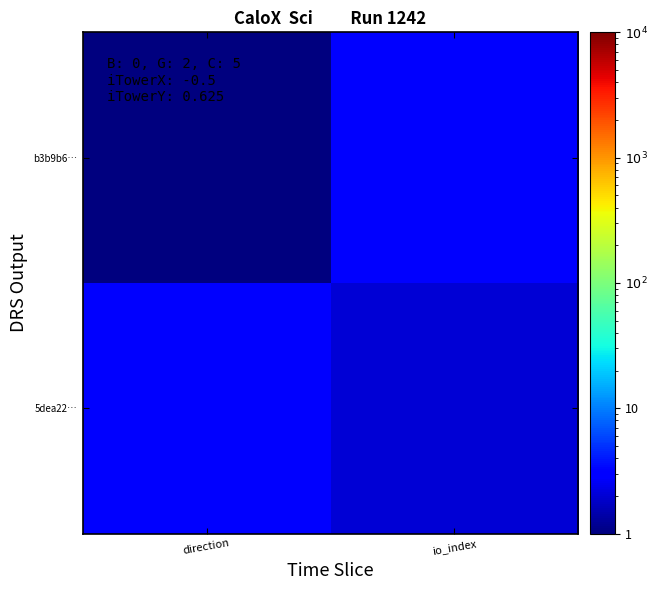

At how many categories does at least one series exceed 1?

2